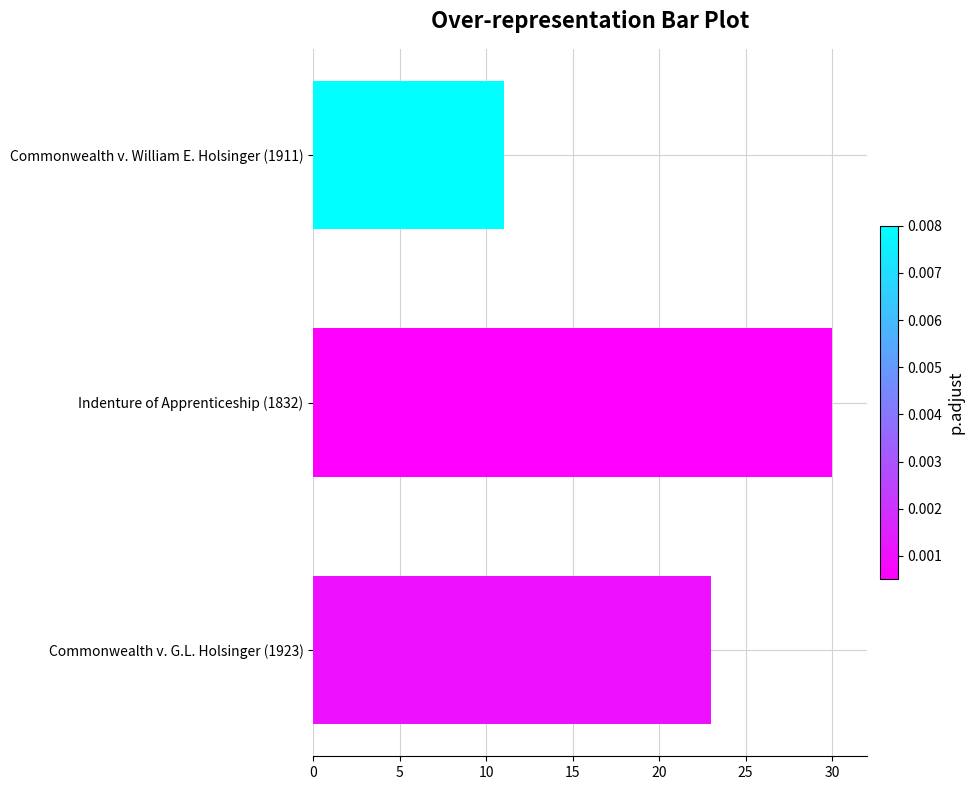

How many distinct data groups are displayed?

1